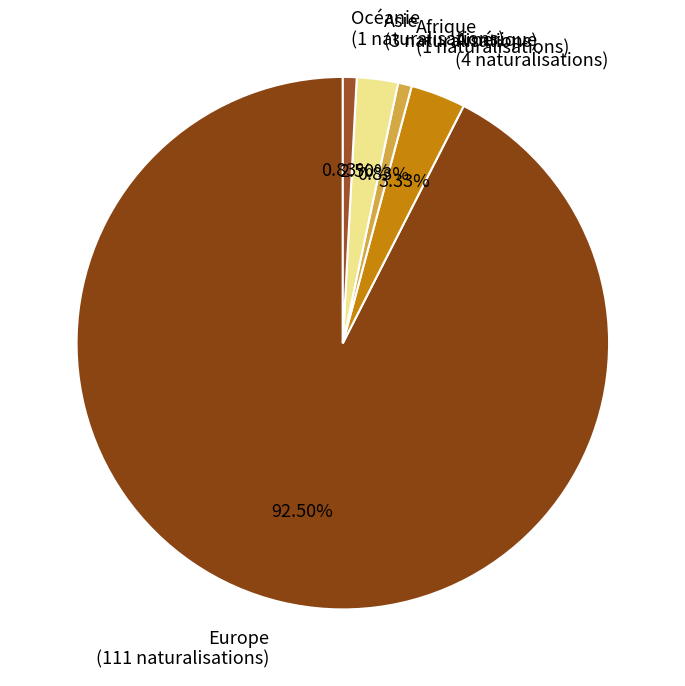

Count the number of slices in the pie.

5